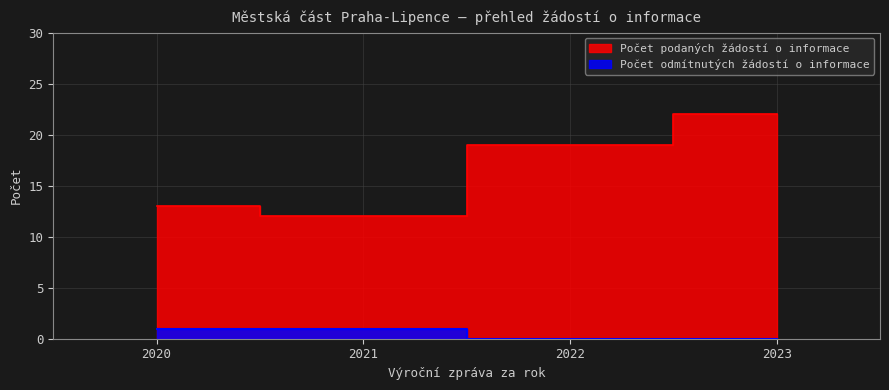

How many data points in Počet podaných žádostí o informace are above 19?

1